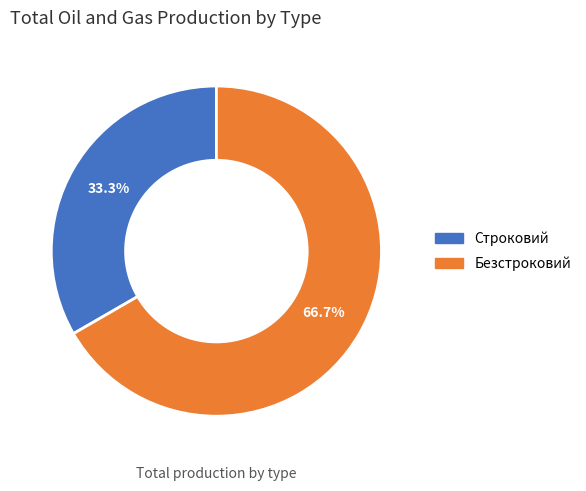

What is the ratio of the value at Строковий to the value at Безстроковий?

0.5